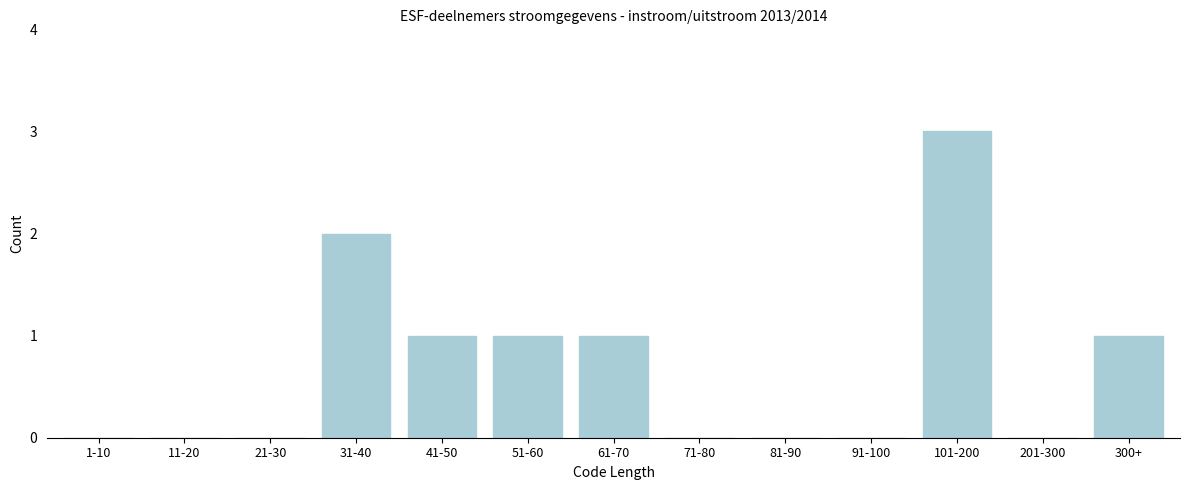

Reading left to right, what are all the values shown in this chart?

1-10=0	11-20=0	21-30=0	31-40=2	41-50=1	51-60=1	61-70=1	71-80=0	81-90=0	91-100=0	101-200=3	201-300=0	300+=1